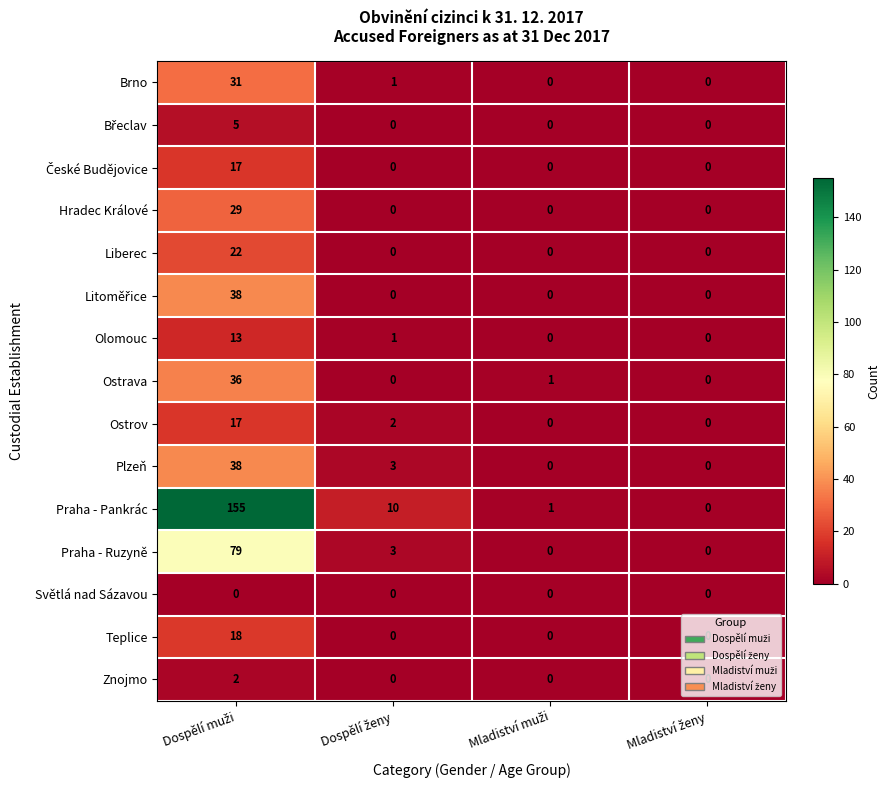

How many Liberec values are between 0 and 22?

4